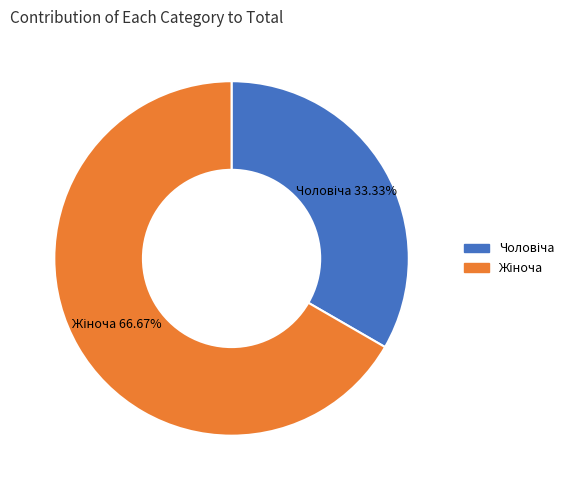

Count the number of slices in the pie.

2